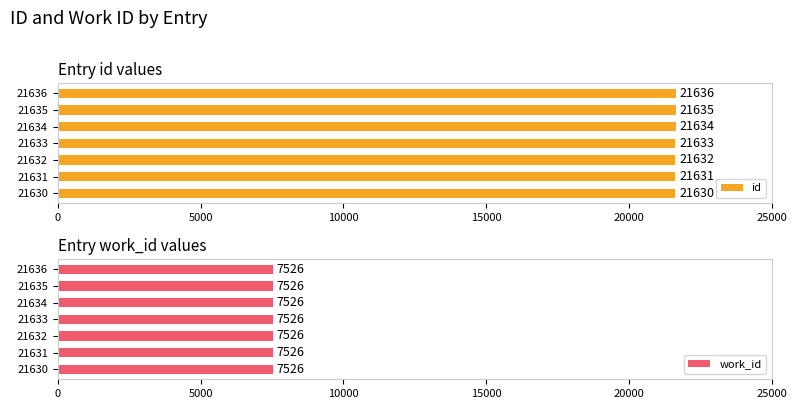

How many data points in id are less than 21633?

3